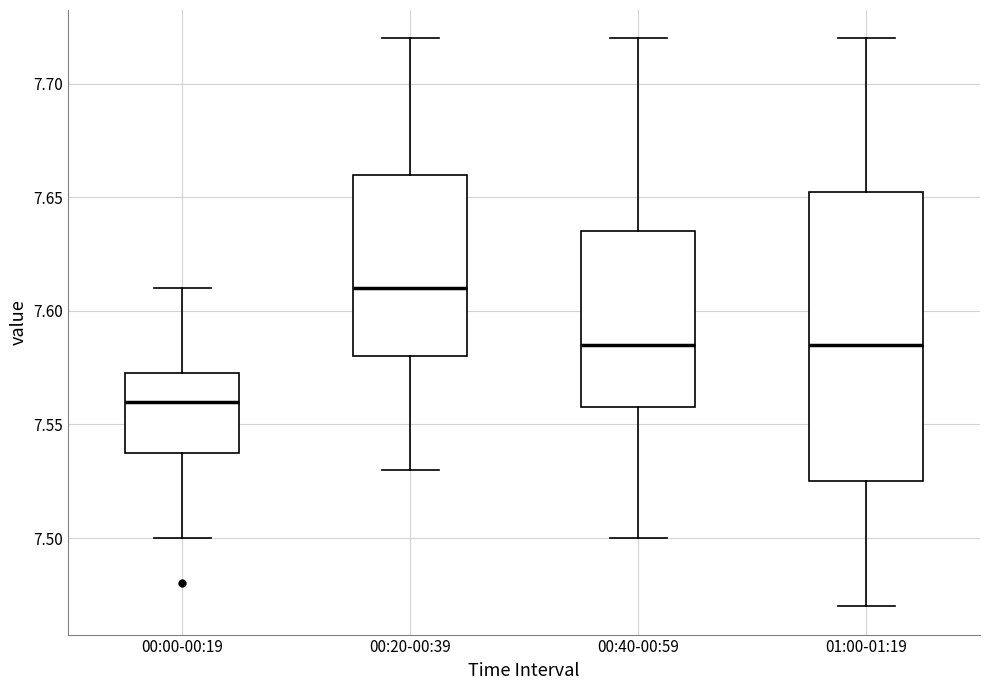

Reading left to right, read every box against the y-axis: the position of its median line, the range the box covers, and the ends of its whiskers. The values are not printed on the chart, so give them approximately, as read against the axis.

00:00-00:19: median 7.560, box 7.540 to 7.575, whiskers 7.500 to 7.610
00:20-00:39: median 7.610, box 7.580 to 7.660, whiskers 7.530 to 7.720
00:40-00:59: median 7.585, box 7.560 to 7.635, whiskers 7.500 to 7.720
01:00-01:19: median 7.585, box 7.525 to 7.655, whiskers 7.470 to 7.720